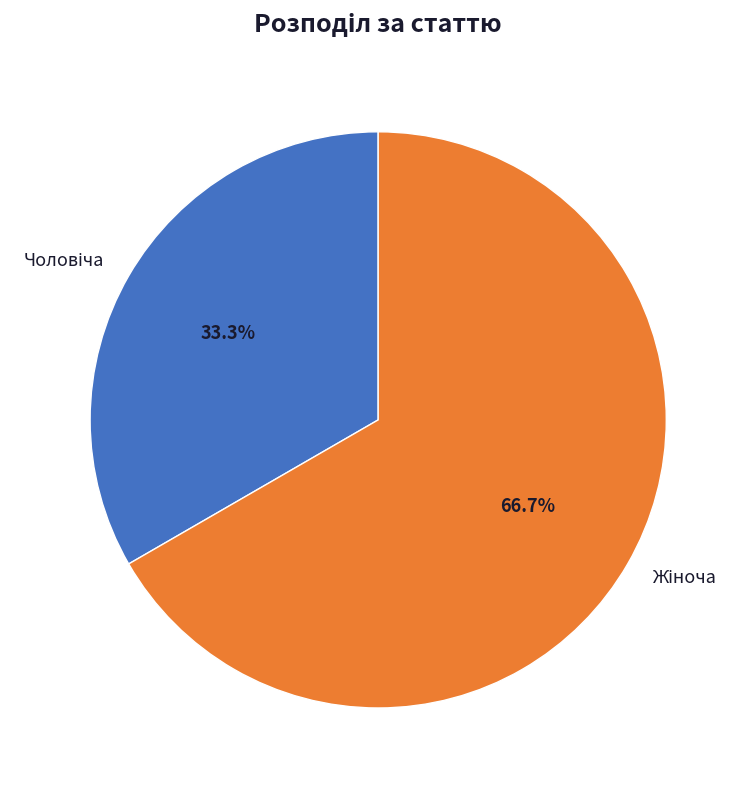

Count the number of slices in the pie.

2